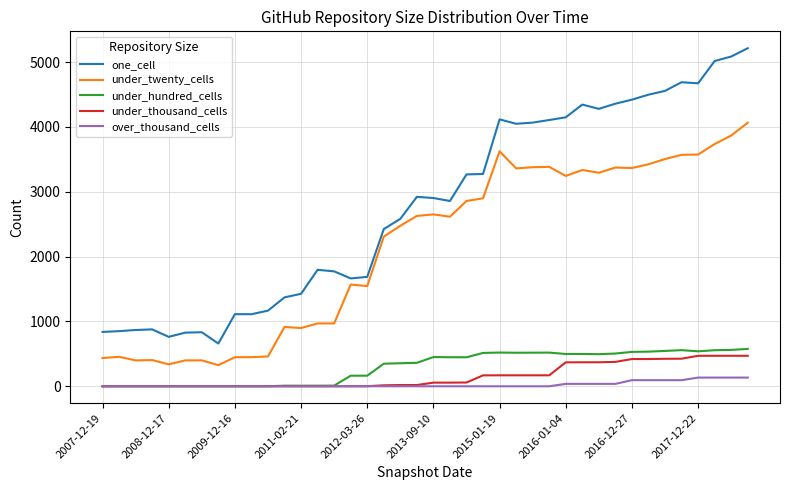

True or false: one_cell and under_thousand_cells intersect in this chart.

False